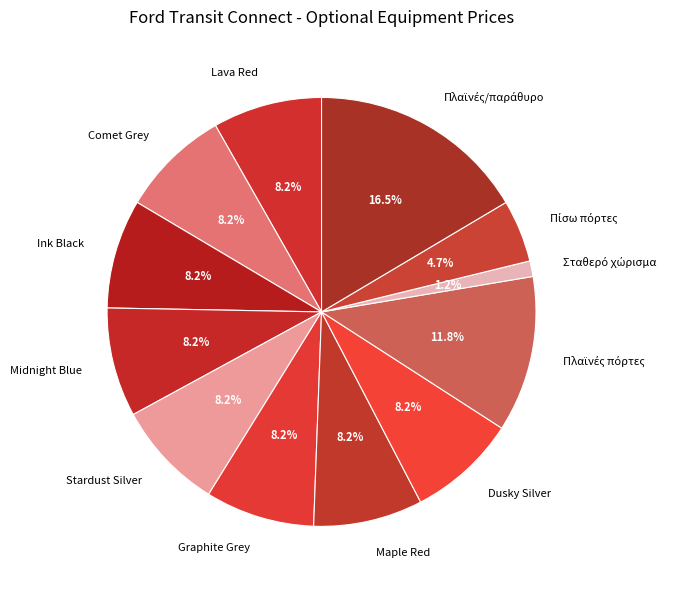

How much of the chart is everything except Comet Grey?

91.8%